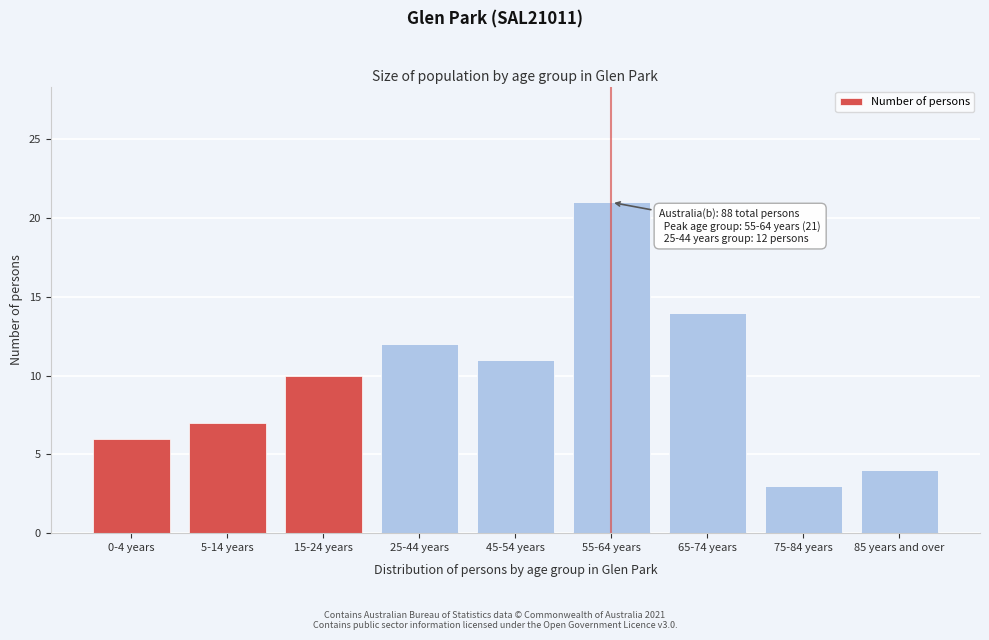

Reading right to left, transcribe all the data shown in this chart.

85 years and over=4	75-84 years=3	65-74 years=14	55-64 years=21	45-54 years=11	25-44 years=12	15-24 years=10	5-14 years=7	0-4 years=6